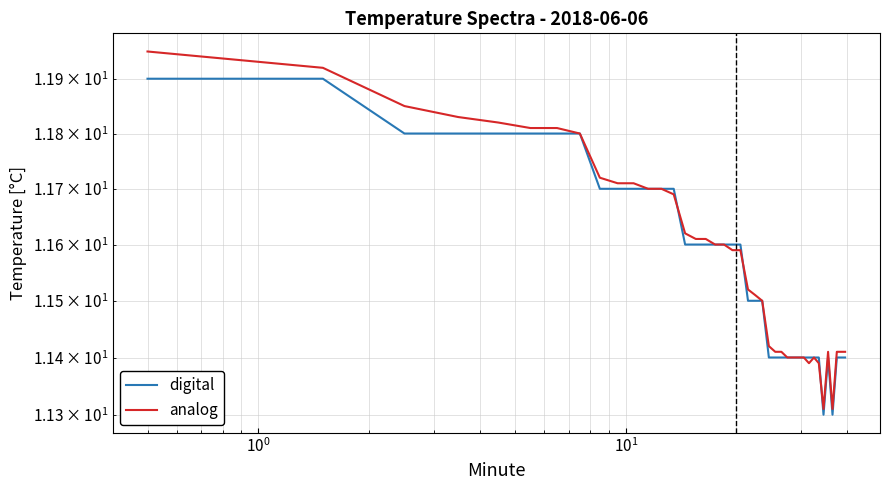

What is the average value of the digital series?

11.6